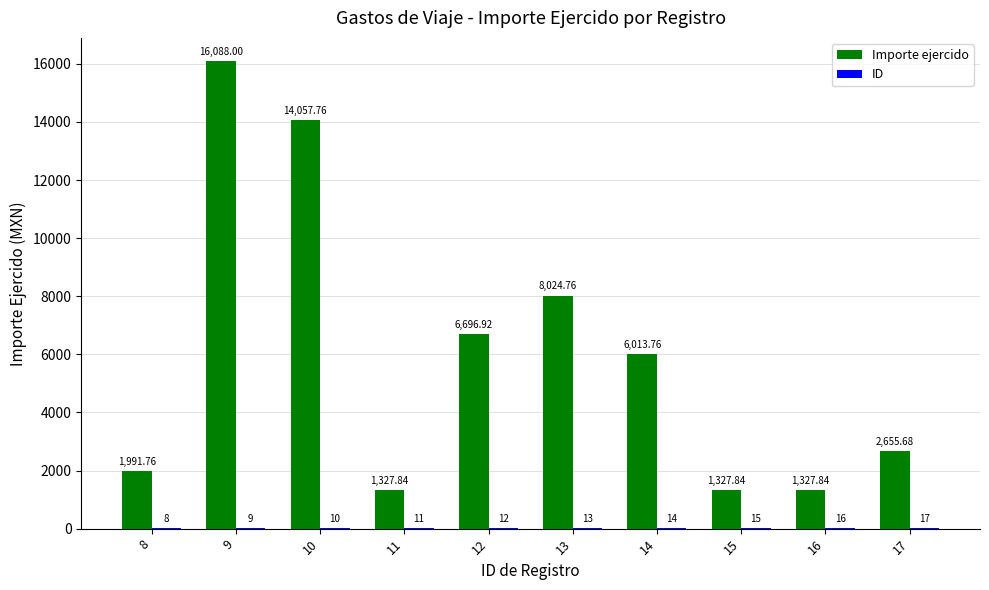

At which category is the sum across all series the highest?

9